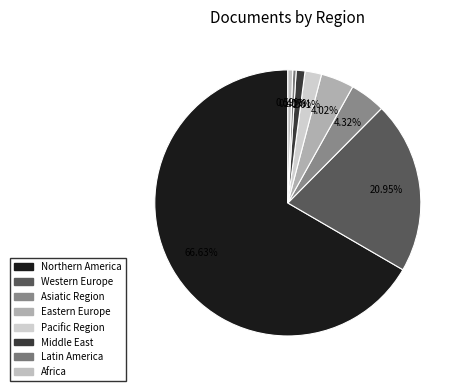

Do Northern America and Latin America together represent more than half of the pie?

Yes